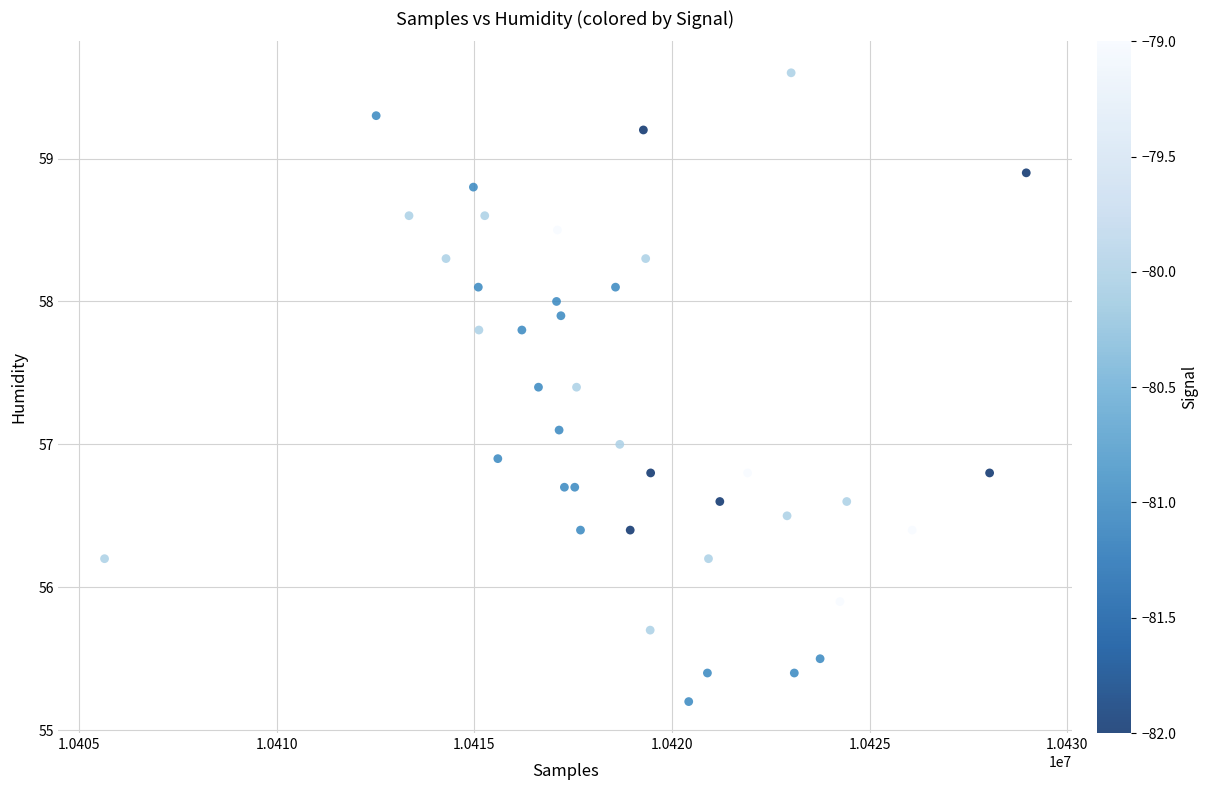

What is the range of X values (max minus min)?

23317.0